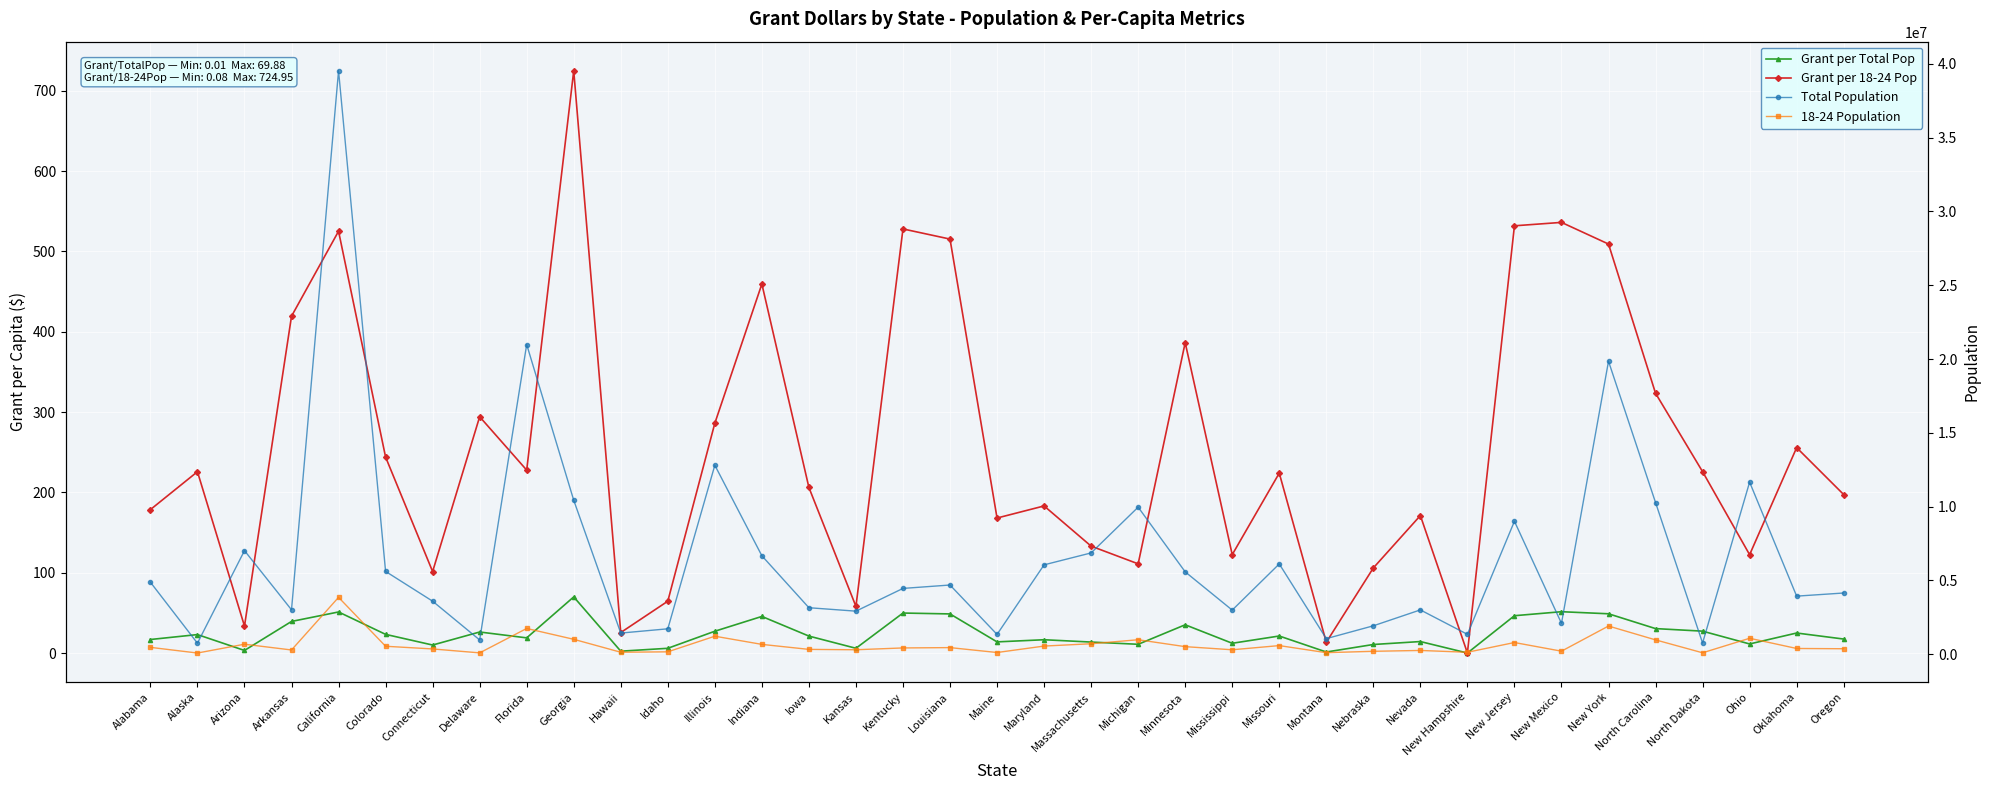

At which label is 18-24 Population closest to 1962030?

New York